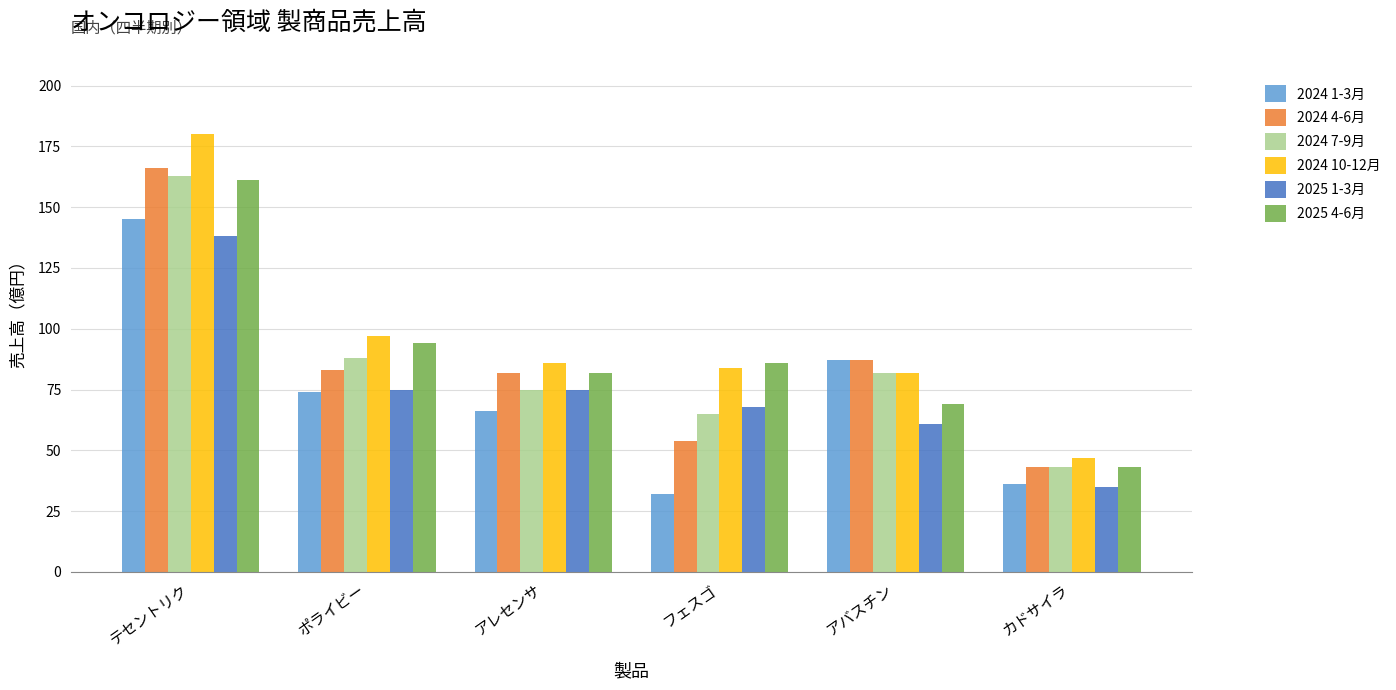

Reading left to right, list all the values displayed in this chart.

2024 1-3月: テセントリク=145	ポライビー=74	アレセンサ=66	フェスゴ=32	アバスチン=87	カドサイラ=36
2024 4-6月: テセントリク=166	ポライビー=83	アレセンサ=82	フェスゴ=54	アバスチン=87	カドサイラ=43
2024 7-9月: テセントリク=163	ポライビー=88	アレセンサ=75	フェスゴ=65	アバスチン=82	カドサイラ=43
2024 10-12月: テセントリク=180	ポライビー=97	アレセンサ=86	フェスゴ=84	アバスチン=82	カドサイラ=47
2025 1-3月: テセントリク=138	ポライビー=75	アレセンサ=75	フェスゴ=68	アバスチン=61	カドサイラ=35
2025 4-6月: テセントリク=161	ポライビー=94	アレセンサ=82	フェスゴ=86	アバスチン=69	カドサイラ=43